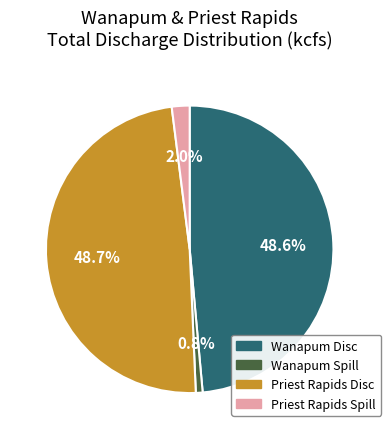

What is the smallest slice in the pie chart?

Wanapum Spill